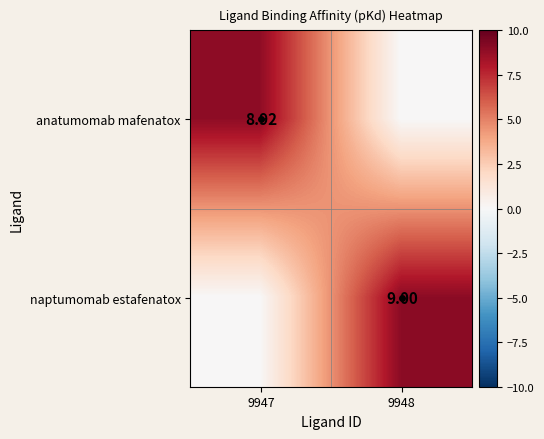

What is the greatest value displayed?

9.0